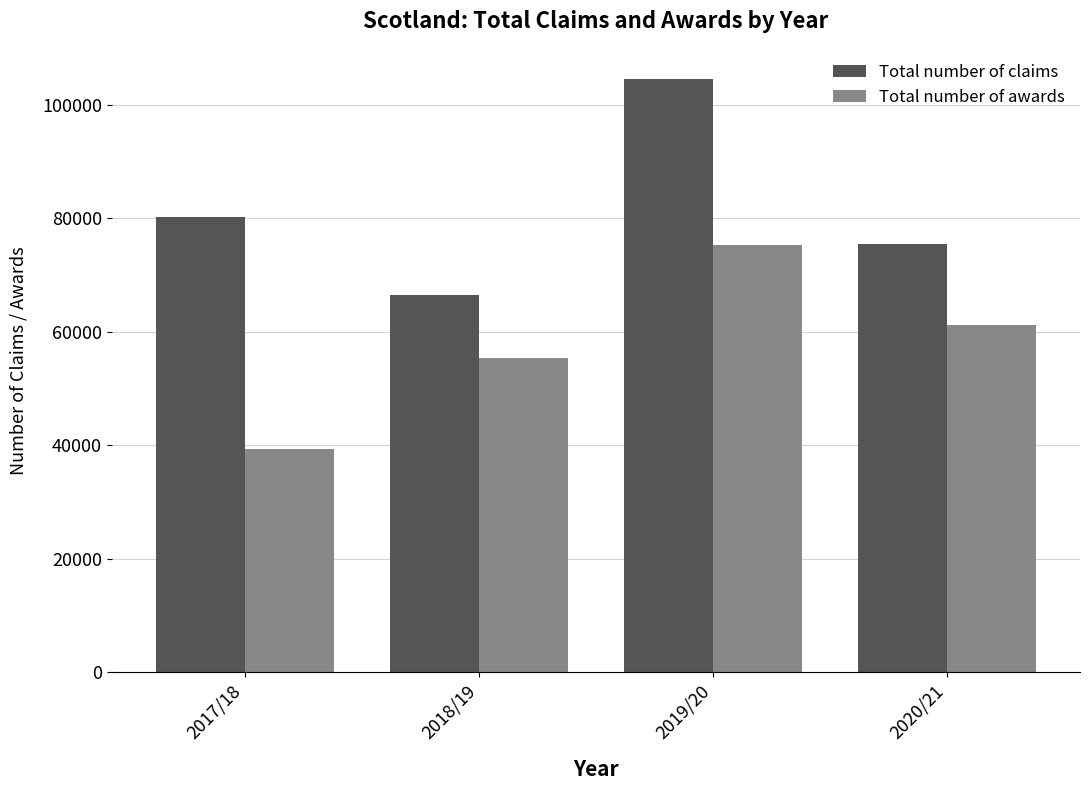

At which label does Total number of awards reach its peak?

2019/20